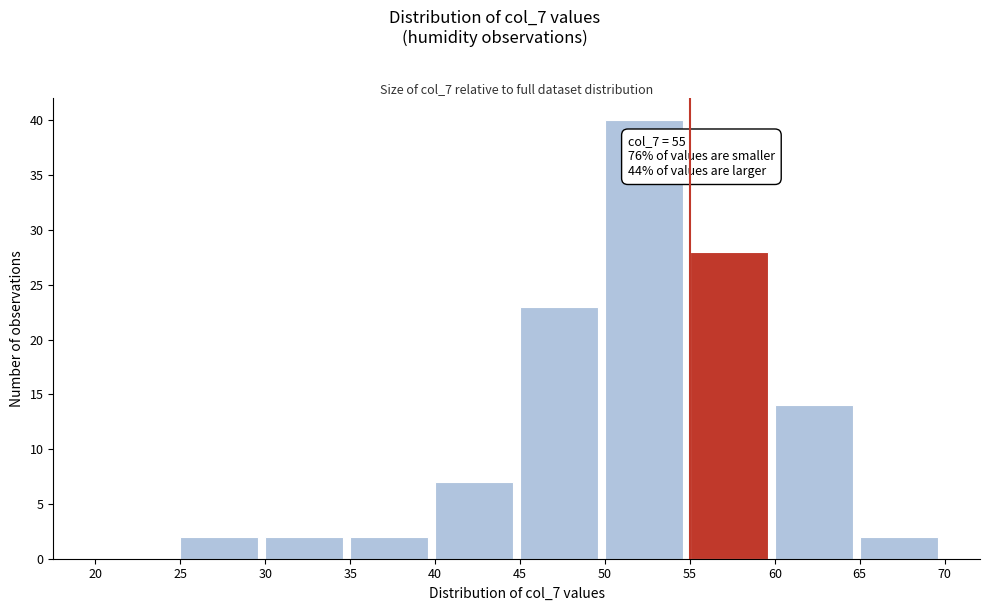

Which range on the x-axis has the tallest bar?

50 to 55